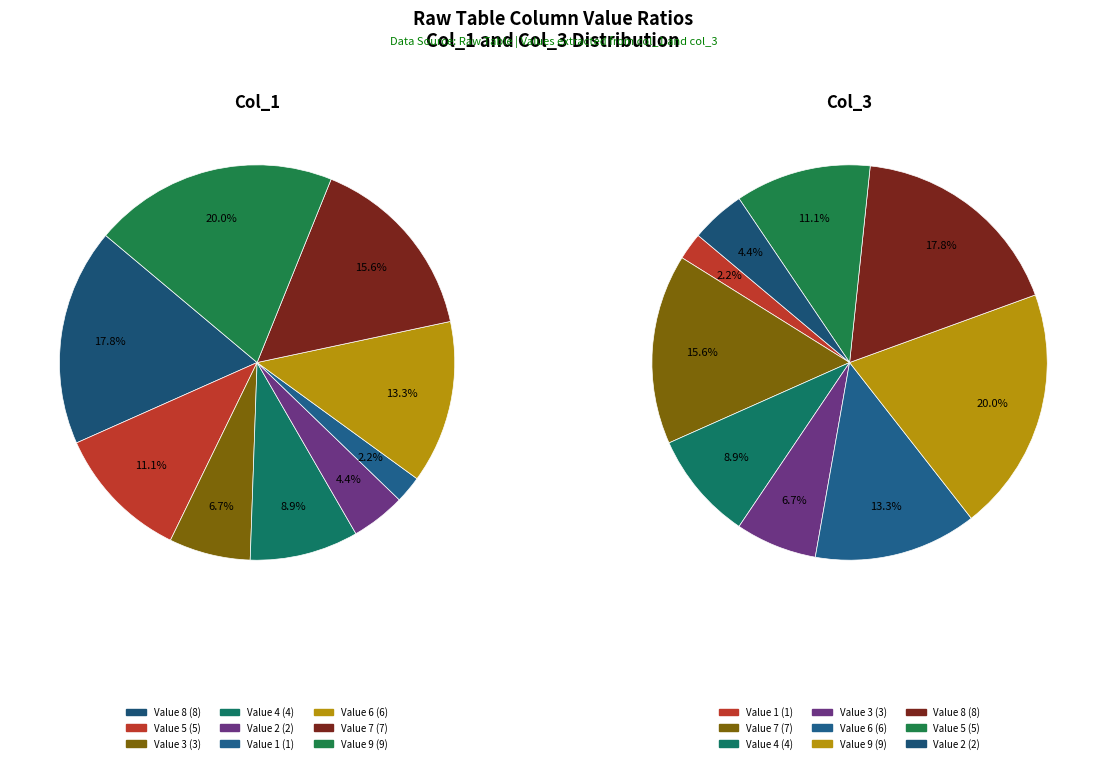

To the nearest percent, what percentage of the pie is 6?

13%